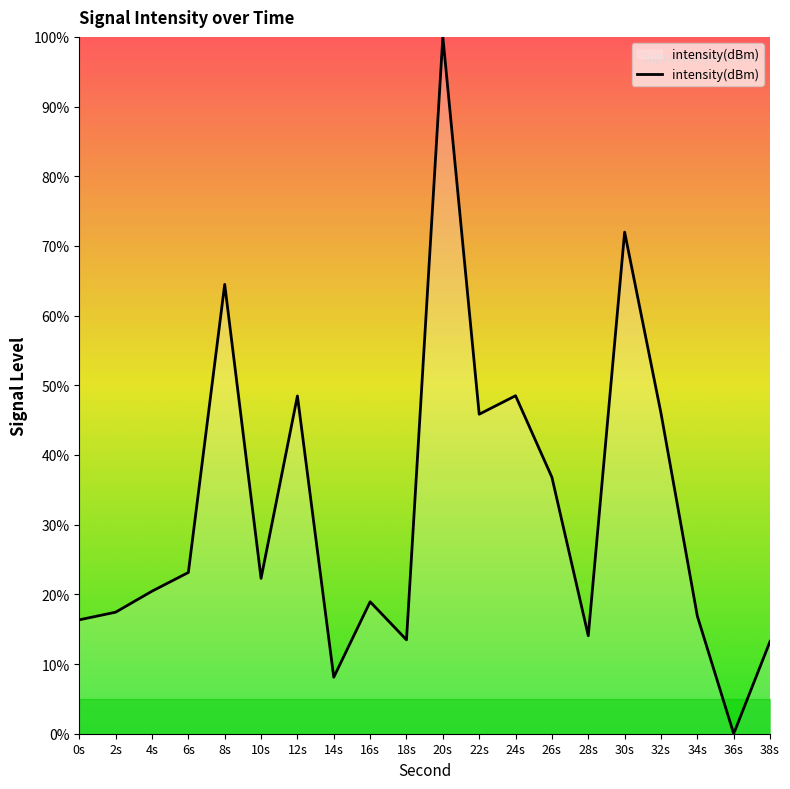

What is the greatest value displayed?

100.0